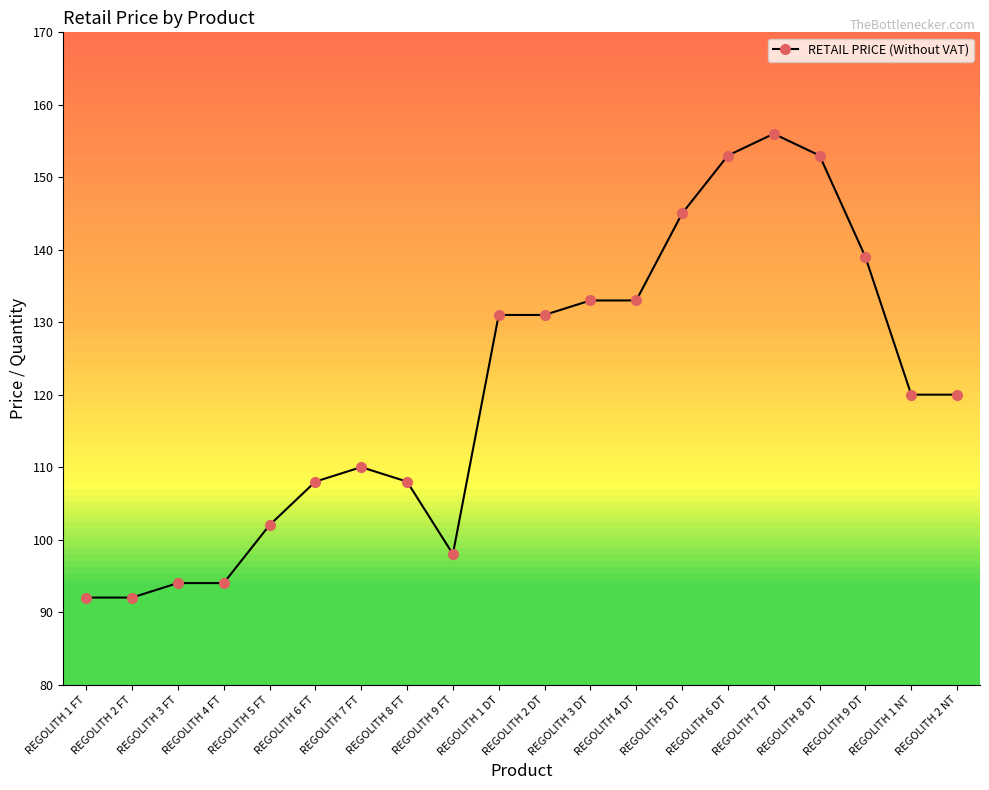

The value at REGOLITH 1 DT is 76. True or false?

False